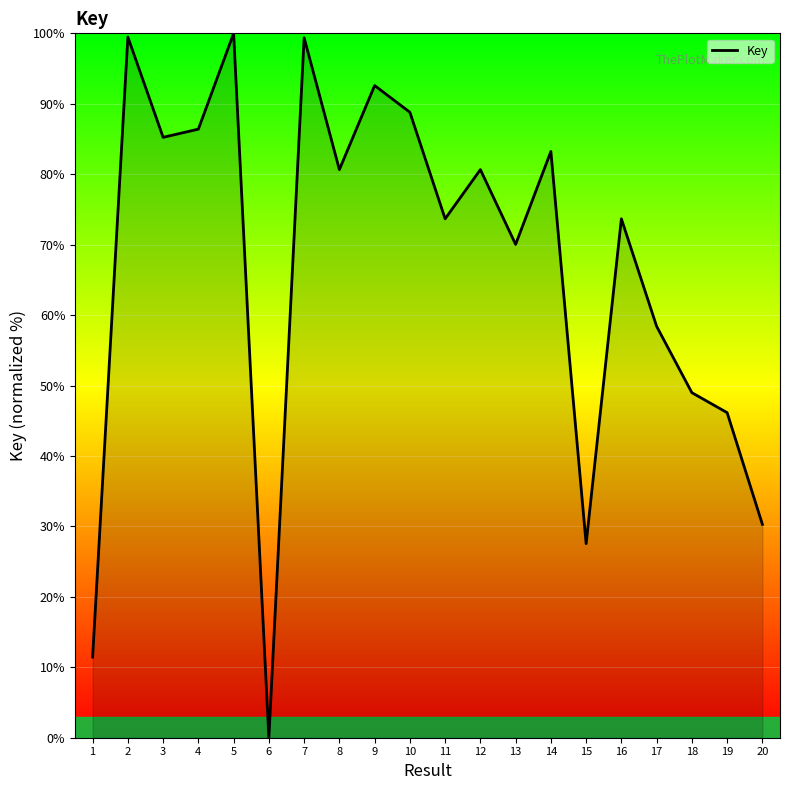

Is it true that the value at 12 is 80.7?

True